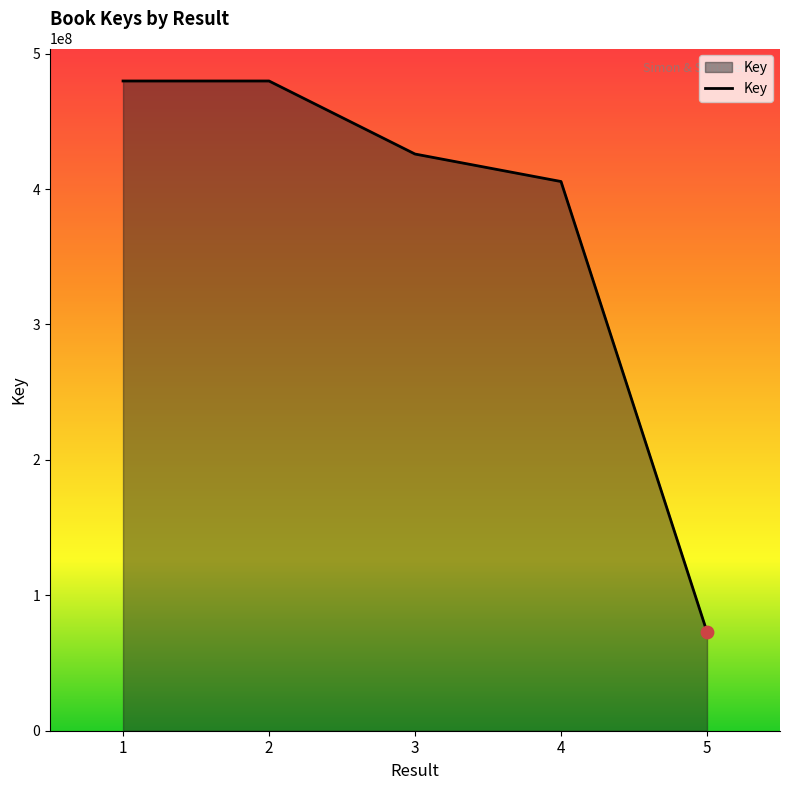

What is the ratio of the value at 4 to the value at 5?

5.6